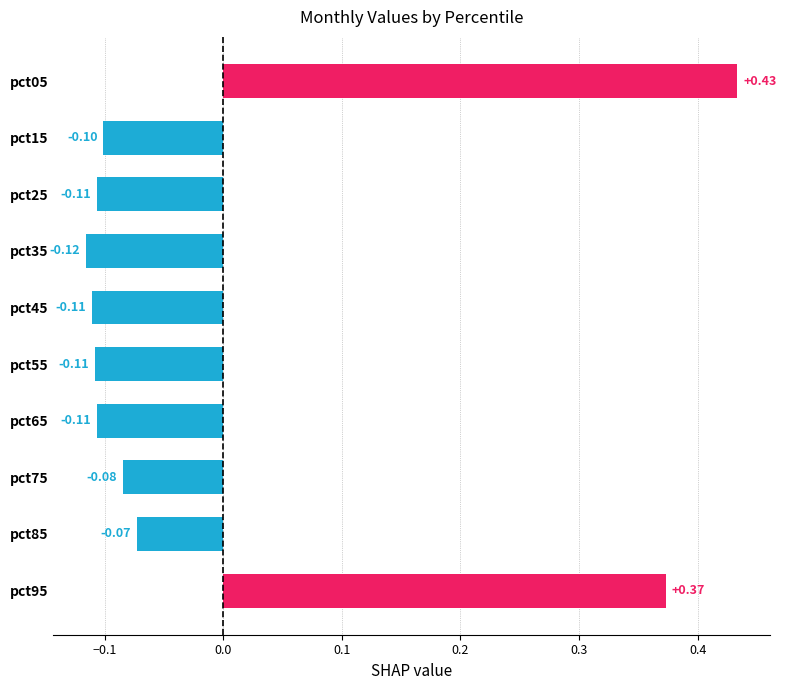

What is the difference between the second highest and second lowest values?

0.5